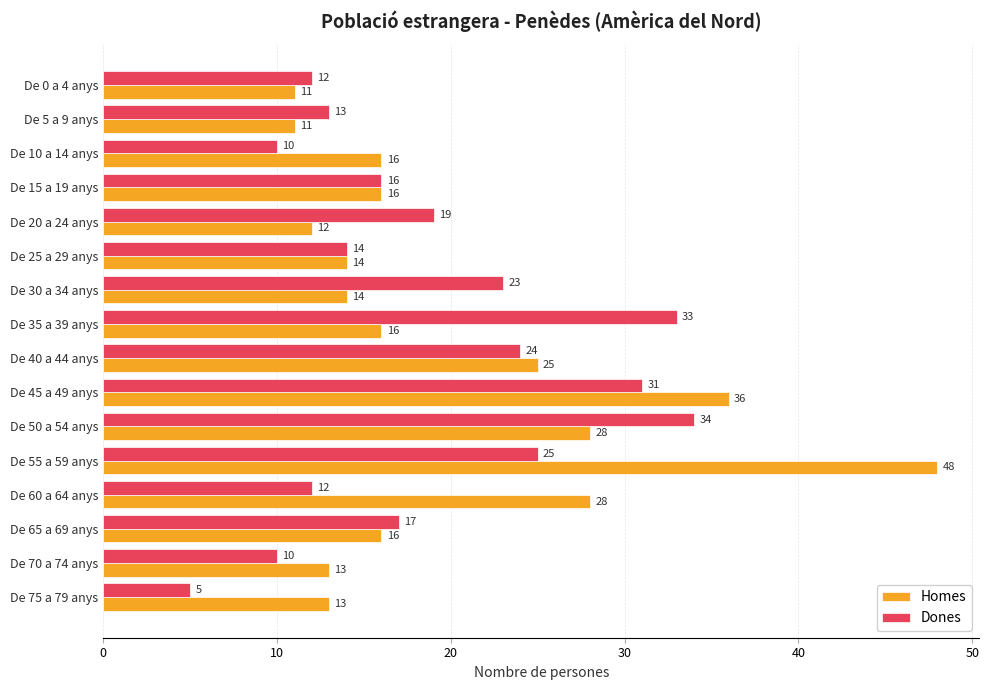

At which category is the sum across all series the highest?

De 55 a 59 anys